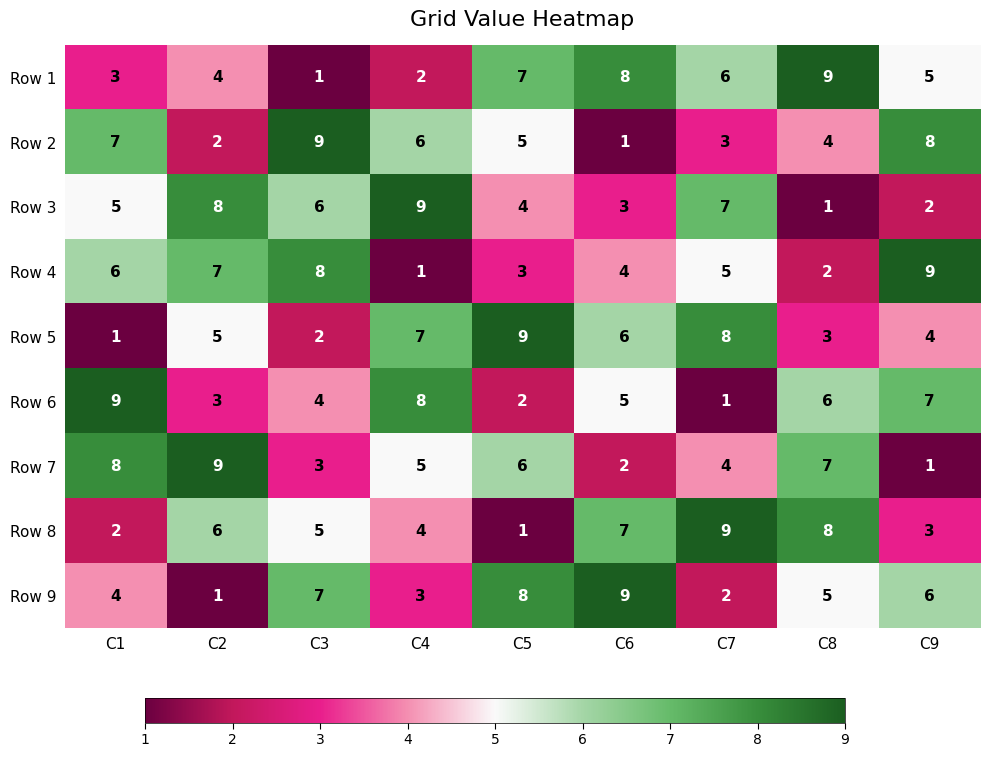

What is the difference between the second highest and second lowest values in the Row 2 series?

6